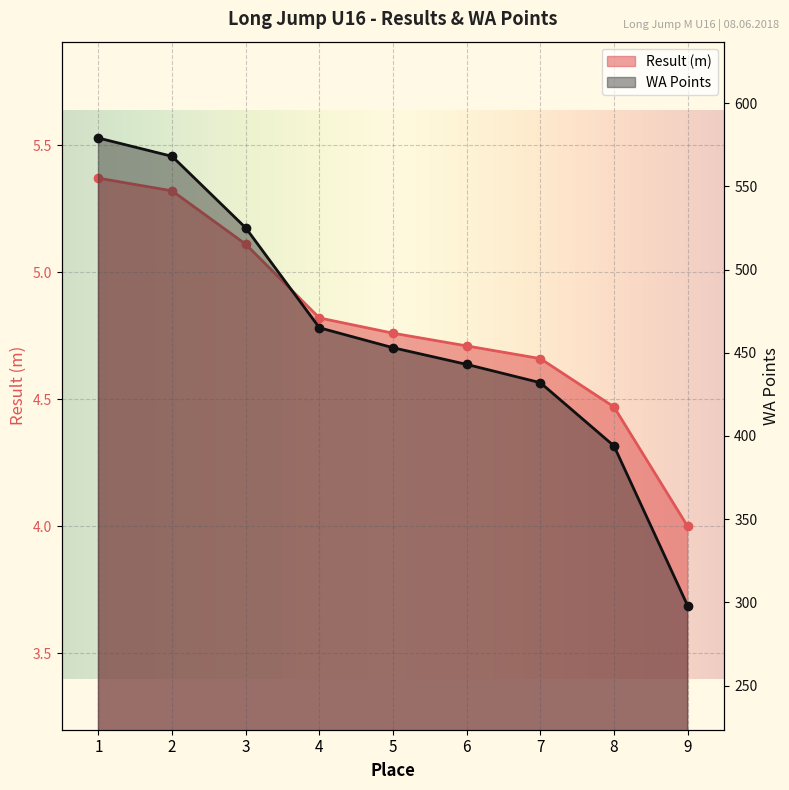

How many distinct data groups are displayed?

2